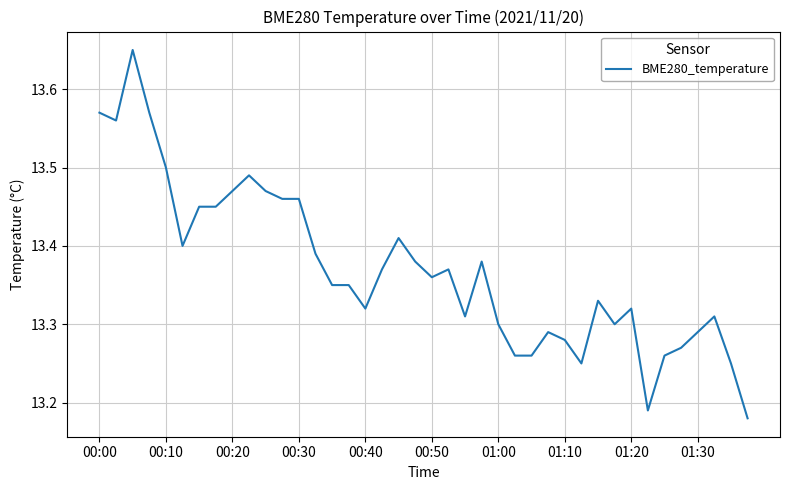

How many lines are shown in the chart?

1